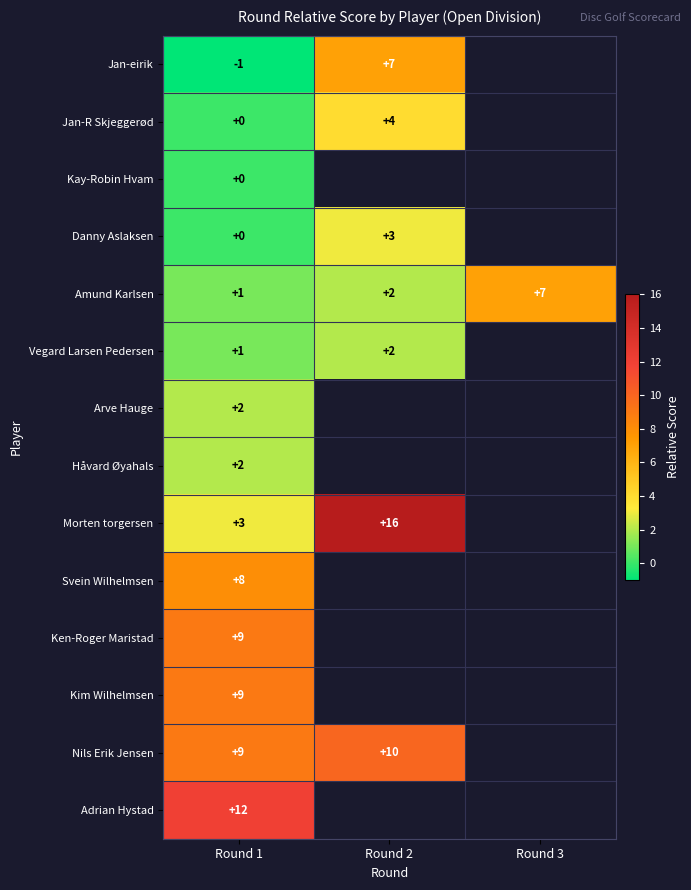

What is the maximum value shown in the chart?

16.0